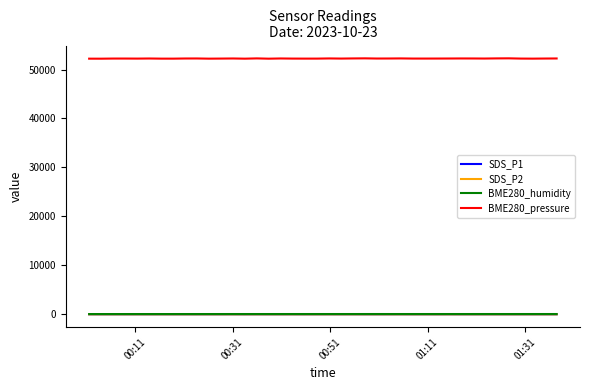

What is the difference between the maximum and minimum values in the BME280_humidity series?

5.3